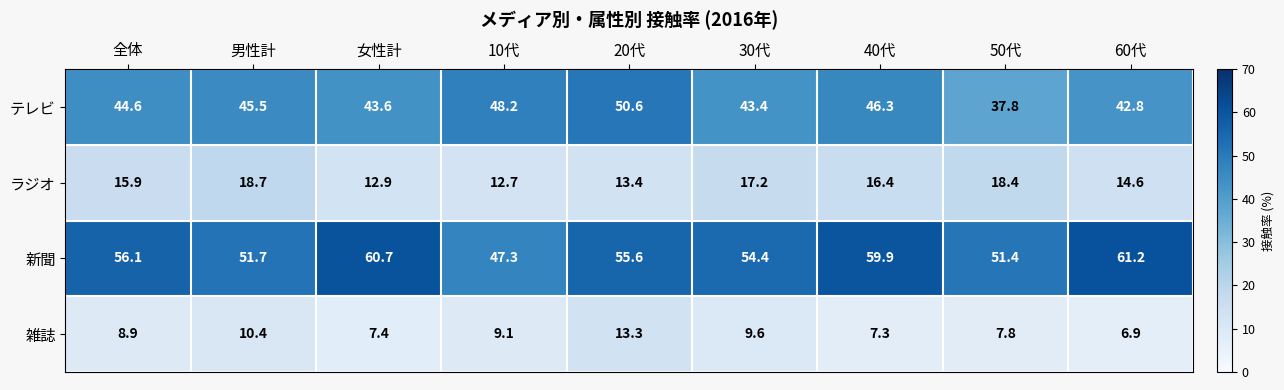

Where is テレビ nearest to the value 44?

女性計